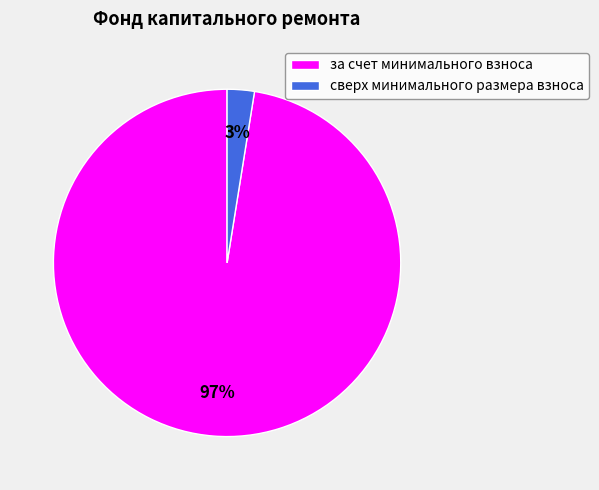

To the nearest percent, what is the combined percentage of за счет минимального взноса and сверх минимального размера взноса?

100%